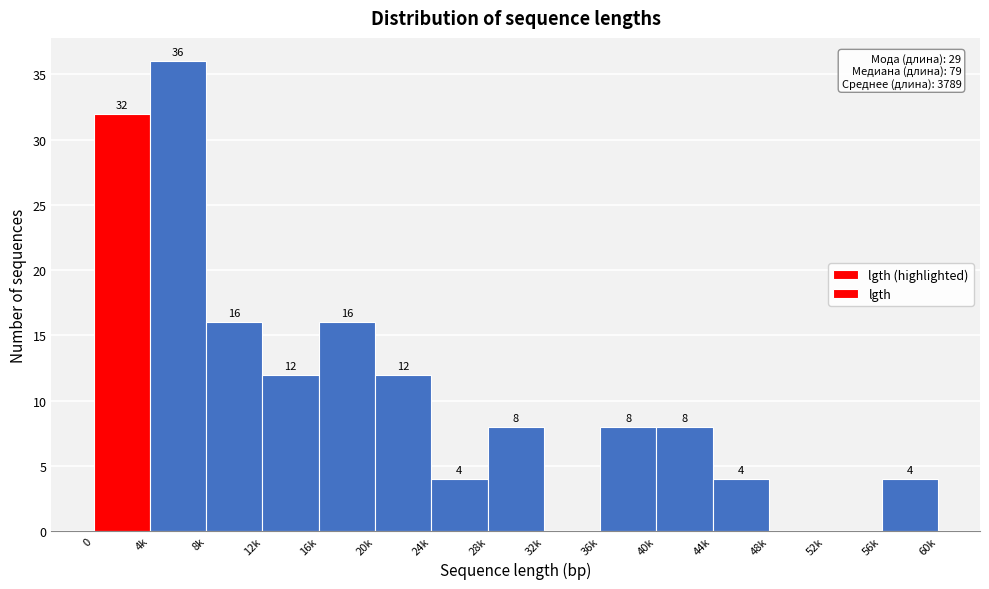

Reading left to right, what are all the values shown in this chart?

0=32	4k=36	8k=16	12k=12	16k=16	20k=12	24k=4	28k=8	32k=0	36k=8	40k=8	44k=4	48k=0	52k=0	56k=4